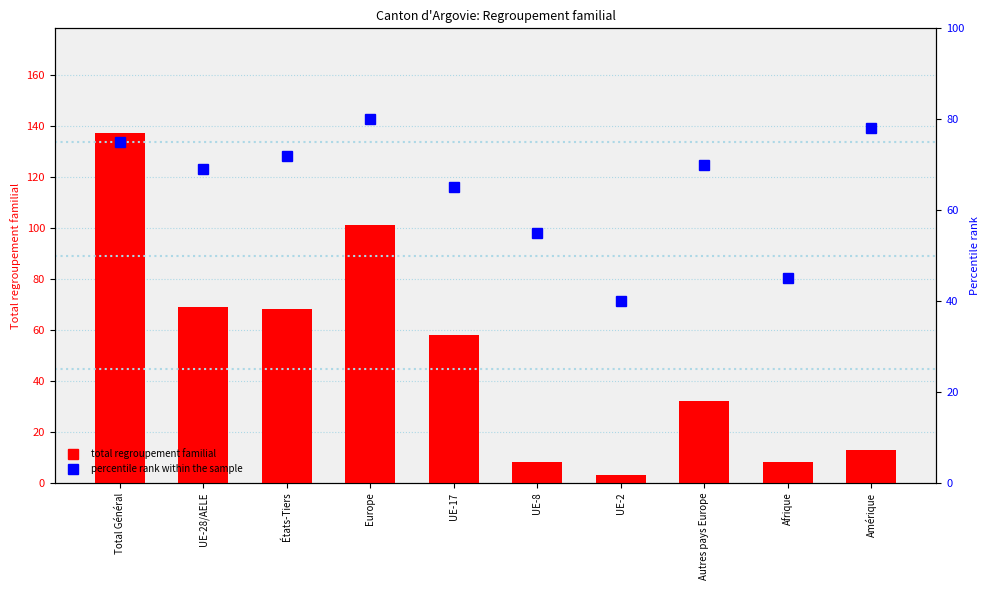

Rank the series by their average value, from lowest to highest.

total regroupement familial, percentile rank within the sample